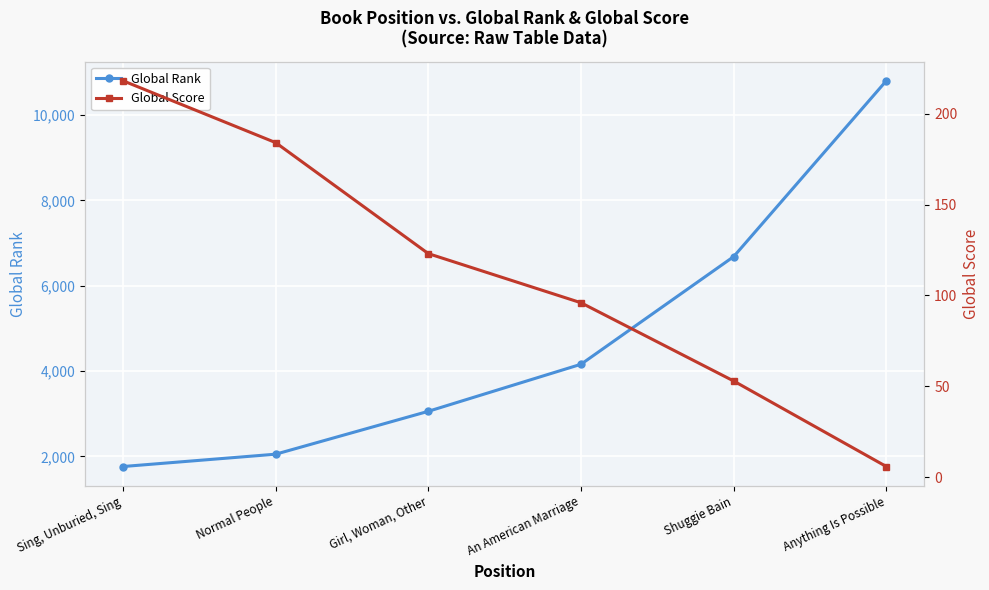

What is the greatest value displayed?

10802